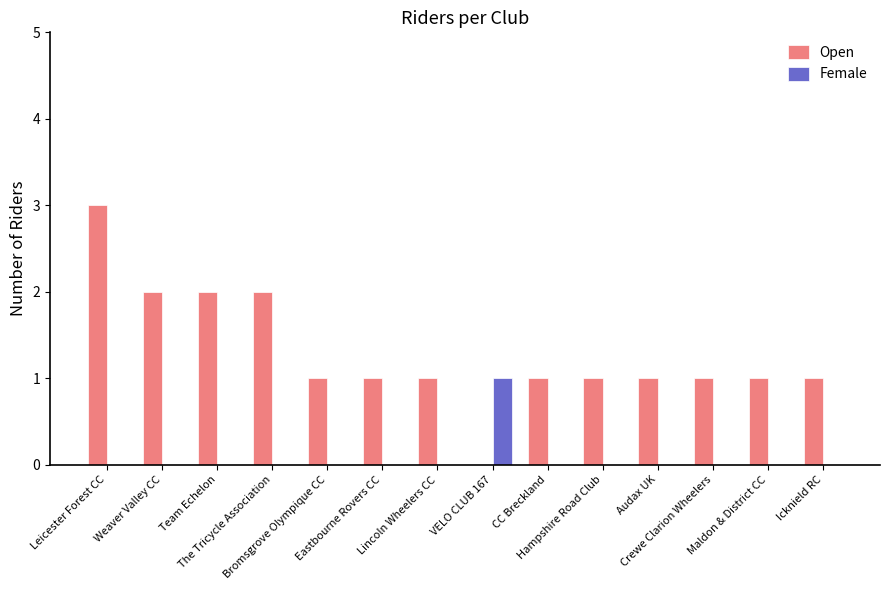

At which category is the sum across all series the highest?

Leicester Forest CC